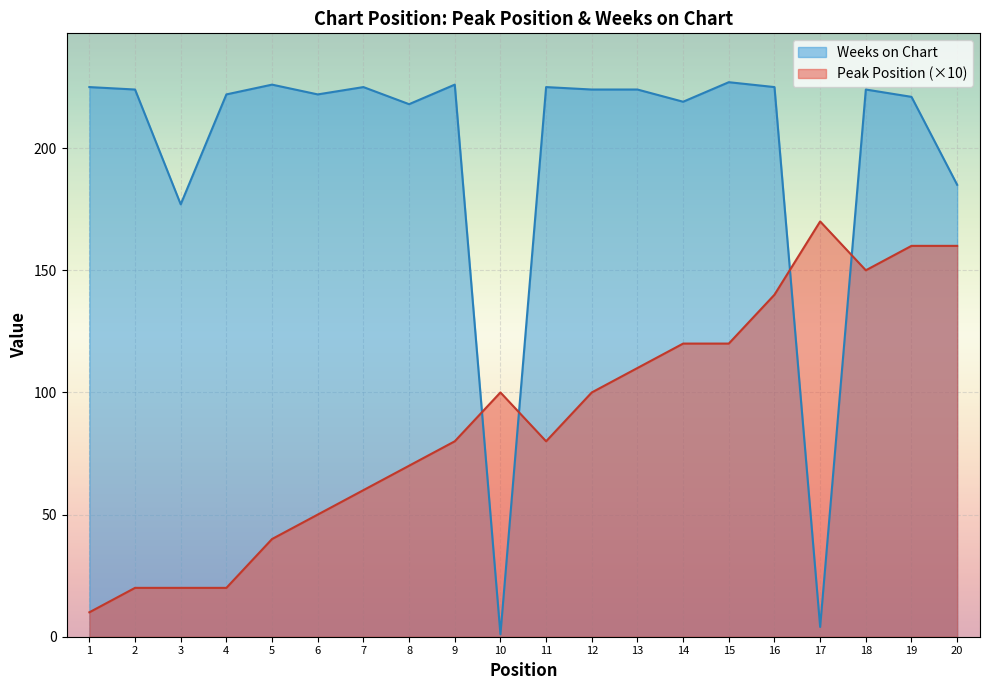

Which series has the widest spread of values?

Weeks on Chart